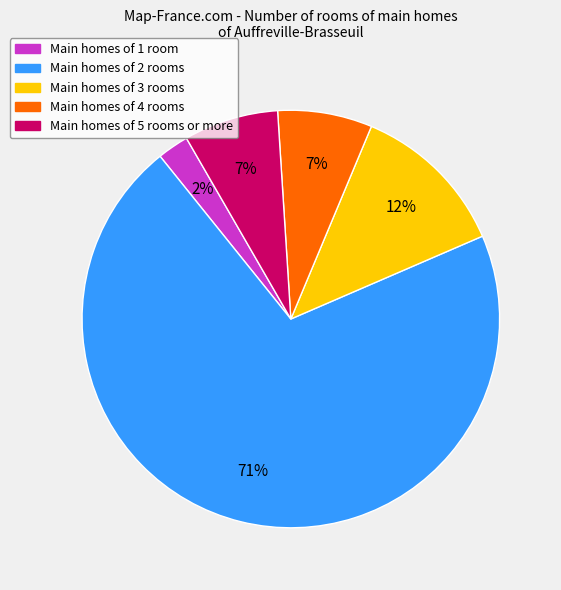

Is there a majority slice in this chart?

Yes